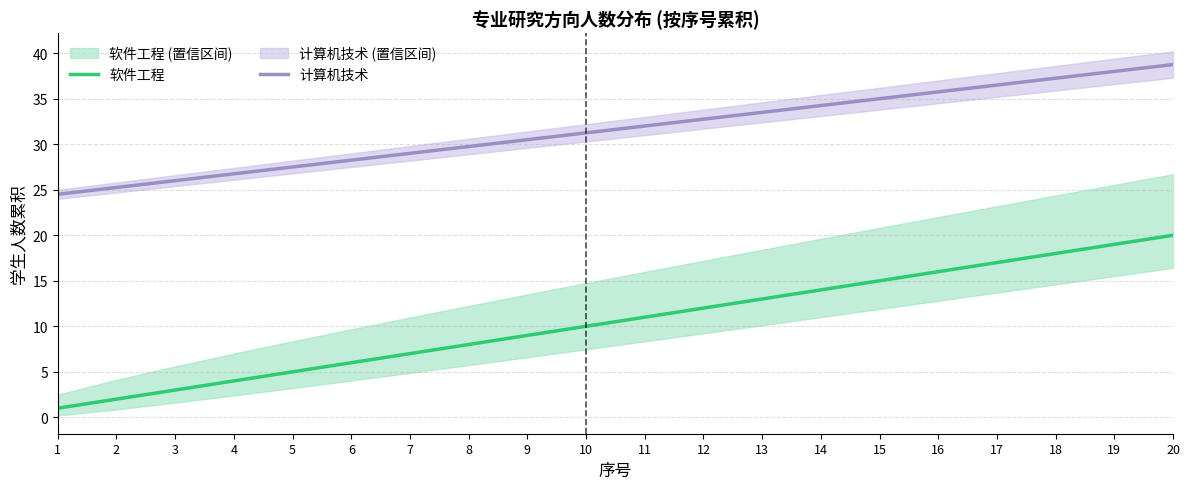

Is this an area chart (filled region under the line)?

No